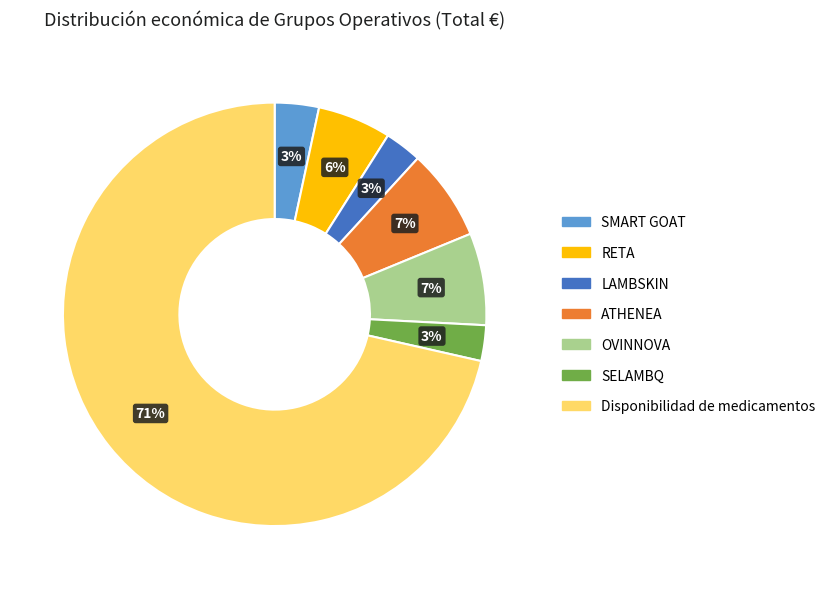

True or false: Disponibilidad de medicamentos accounts for 58% of the total.

False